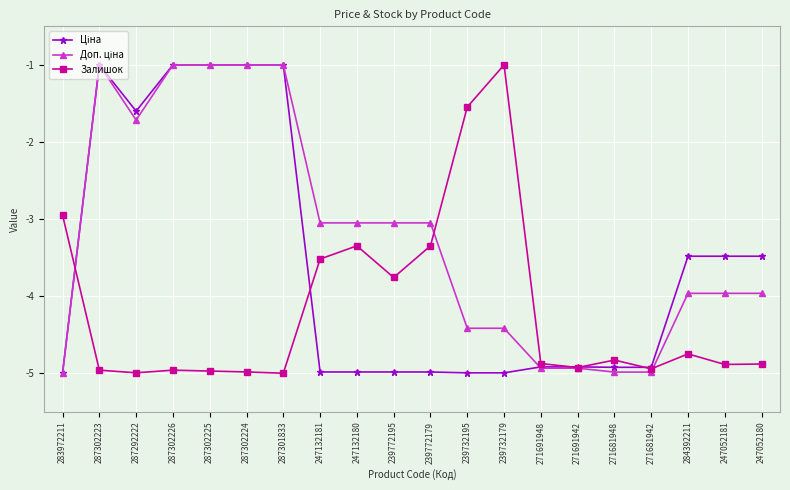

What is the sum of all Залишок values?

-83.4